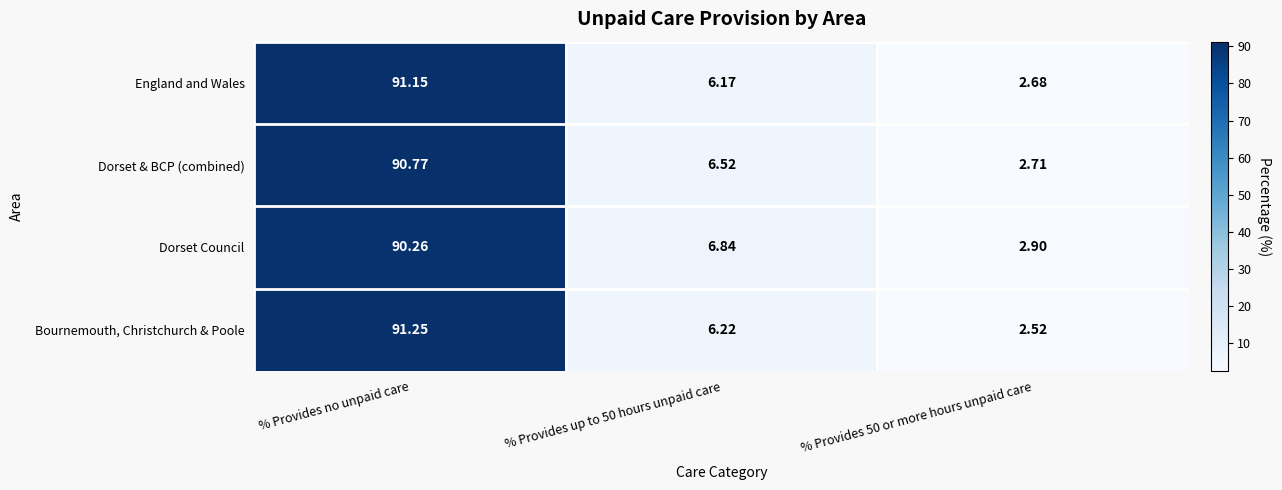

Is the value of Dorset & BCP (combined) at % Provides no unpaid care greater than the value of Bournemouth, Christchurch & Poole at % Provides no unpaid care?

No